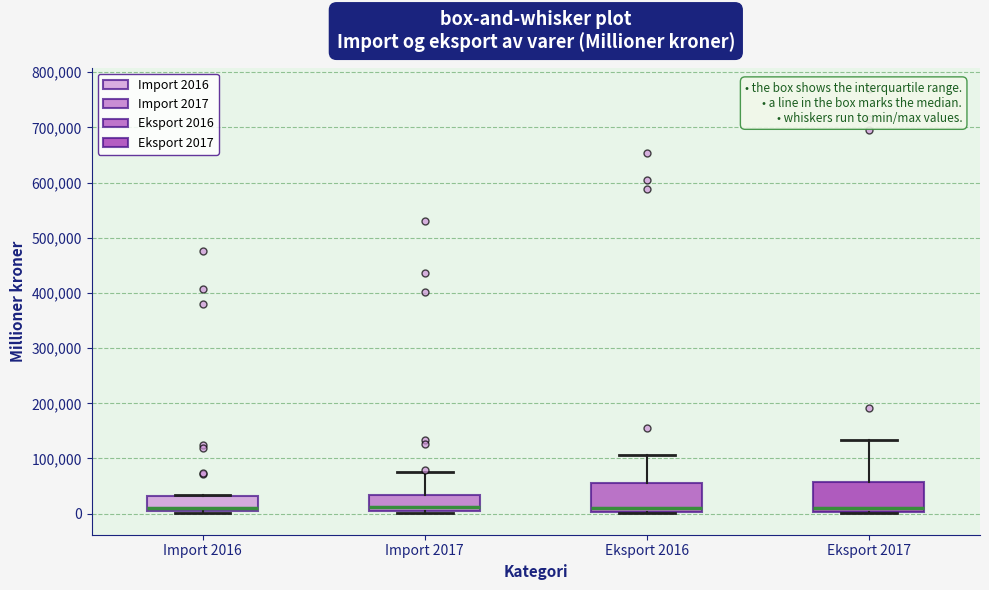

Reading left to right, read every box against the y-axis: the position of its median line, the range the box covers, and the ends of its whiskers. The values are not printed on the chart, so give them approximately, as read against the axis.

Import 2016: median 10000, box 0 to 30000, whiskers 0 (just below the box's lower edge) to 30000
Import 2017: median 10000 (just above the box's lower edge), box 10000 to 30000, whiskers 0 to 80000
Eksport 2016: median 10000, box 0 to 50000, whiskers 0 to 110000
Eksport 2017: median 10000, box 0 to 60000, whiskers 0 to 130000